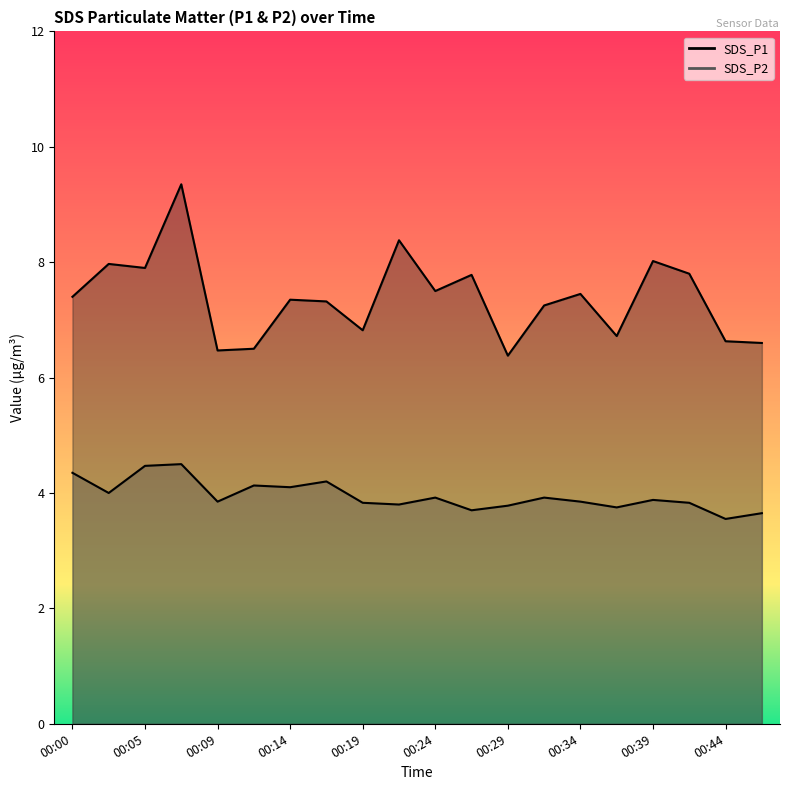

Rank the series by their maximum value, from lowest to highest.

SDS_P2, SDS_P1